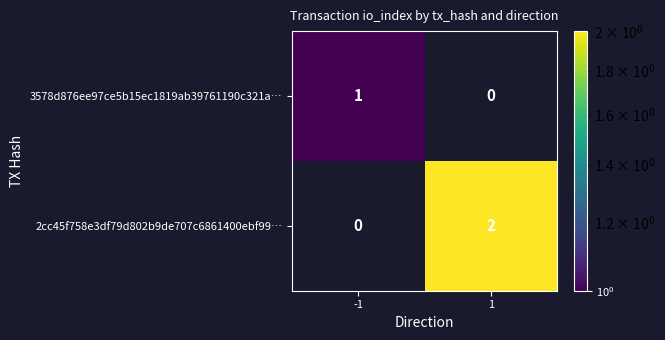

The value of 2cc45f758e3df79d802b9de707c6861400ebf99… at 1 is 2. True or false?

True